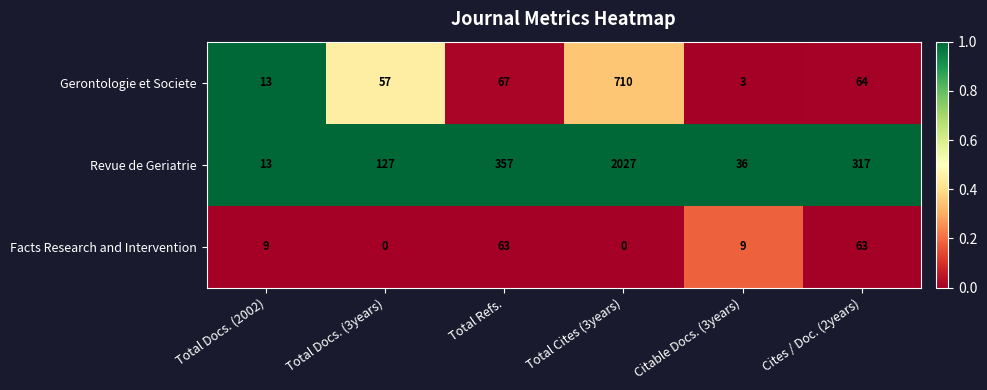

What is the sum of all Revue de Geriatrie values?

2877